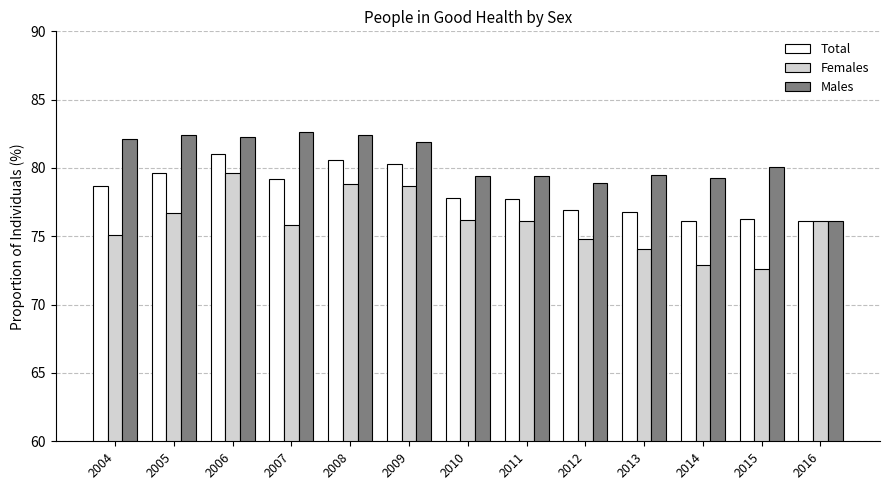

What is the approximate value of Total at 2012?

76.9